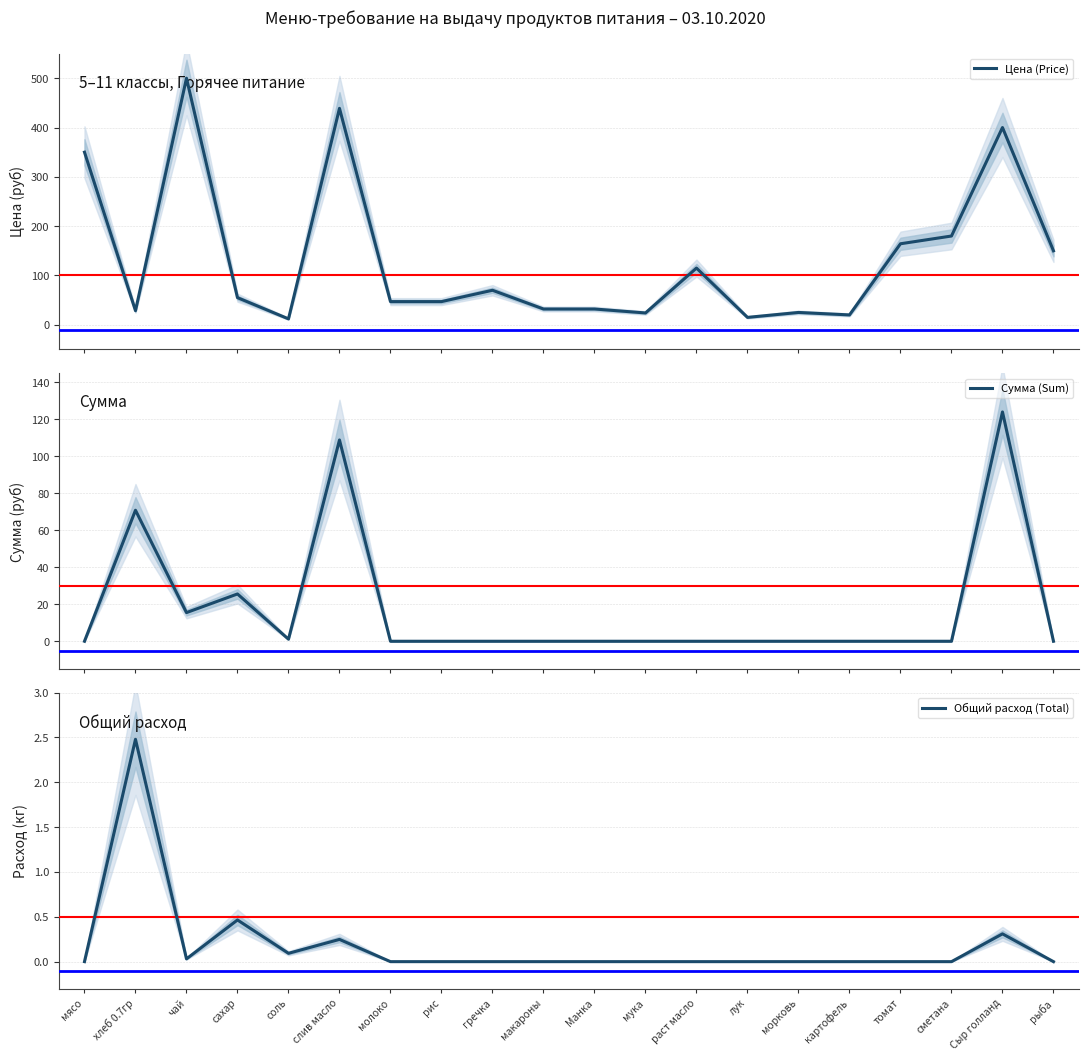

What is the sum of all Цена (Price) values?

2705.8